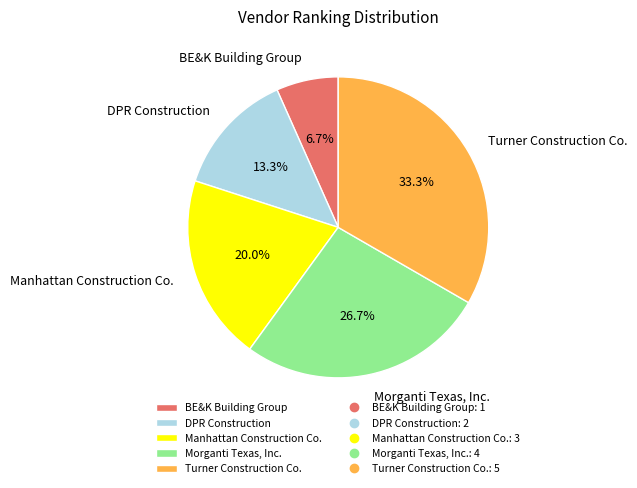

Which slice is the smallest?

BE&K Building Group